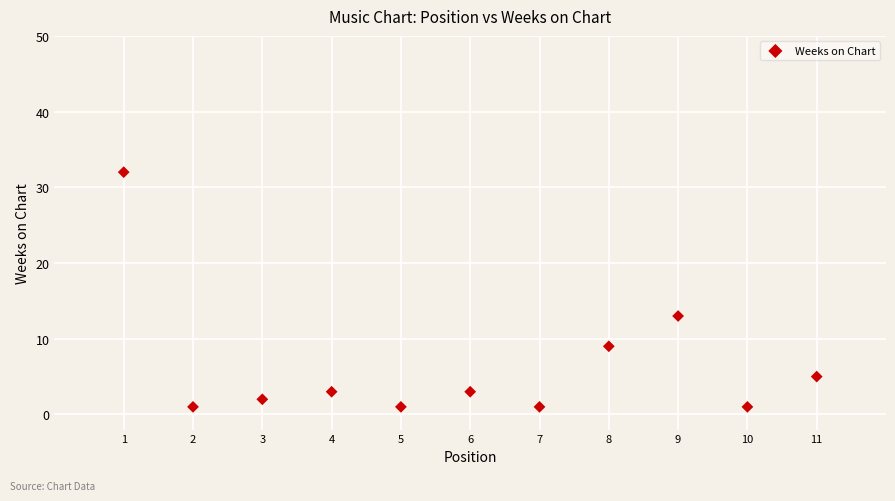

What Y value in the scatter plot is closest to 16?

13